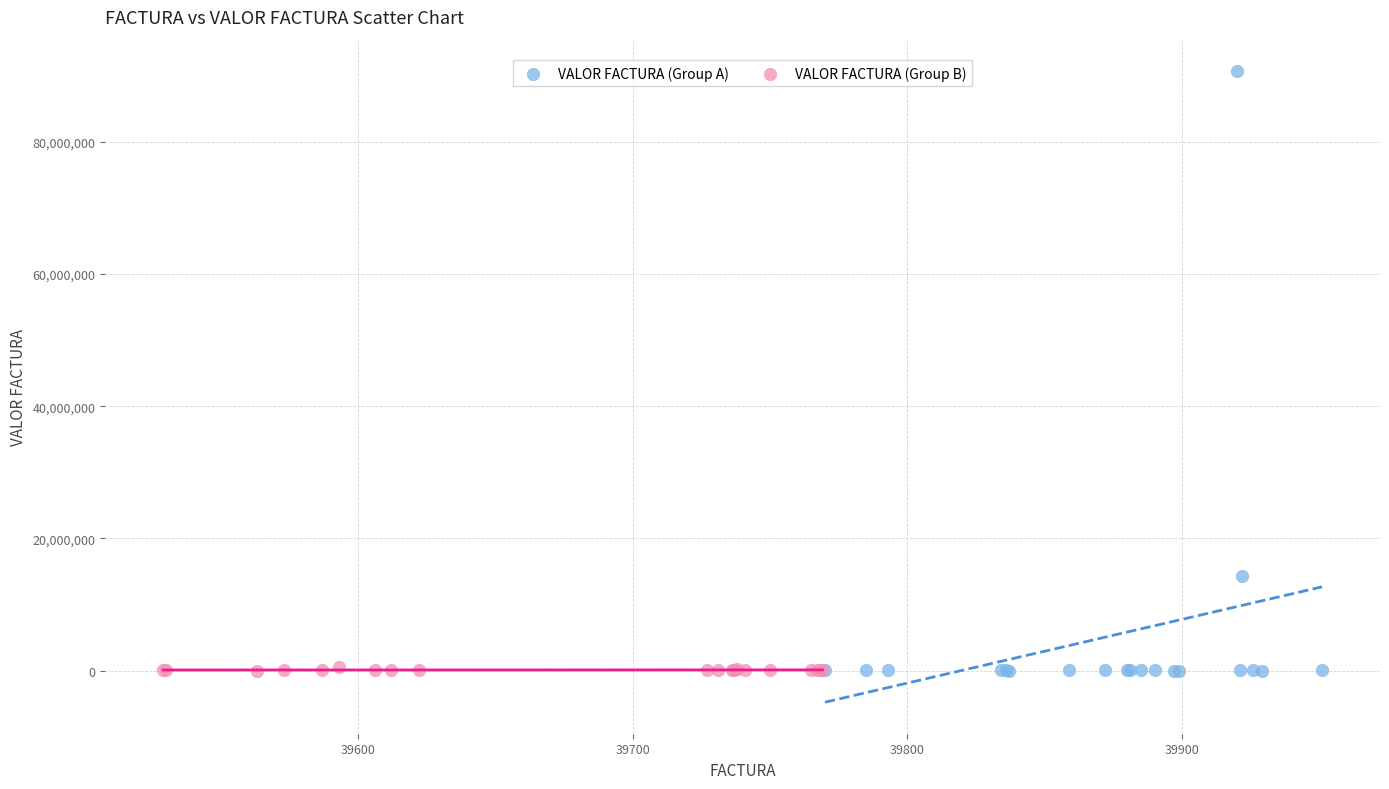

Which series has the widest spread of Y values?

VALOR FACTURA (Group A)